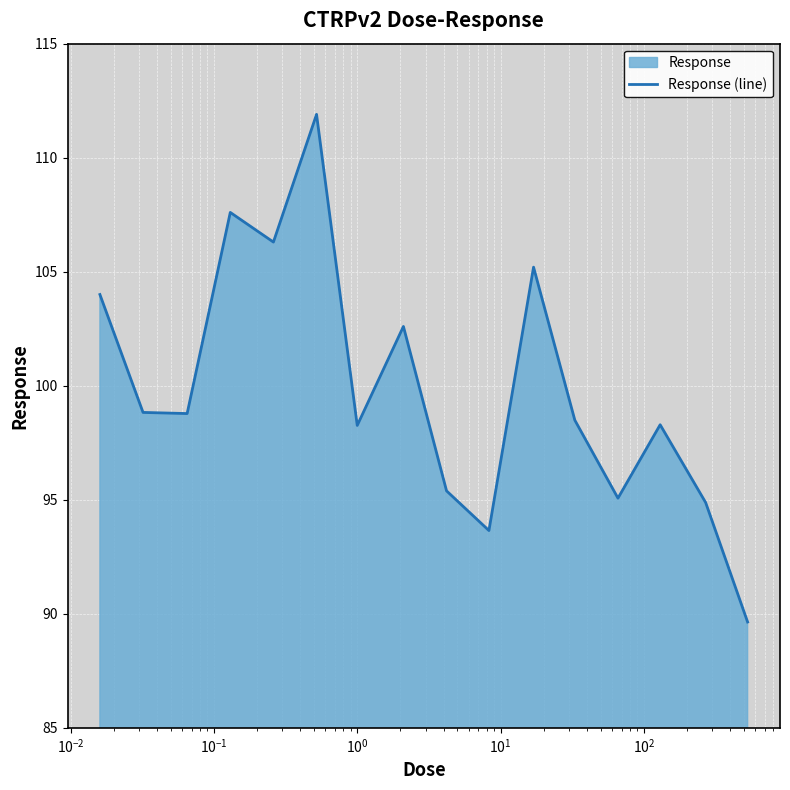

Count the number of data series in this chart.

1